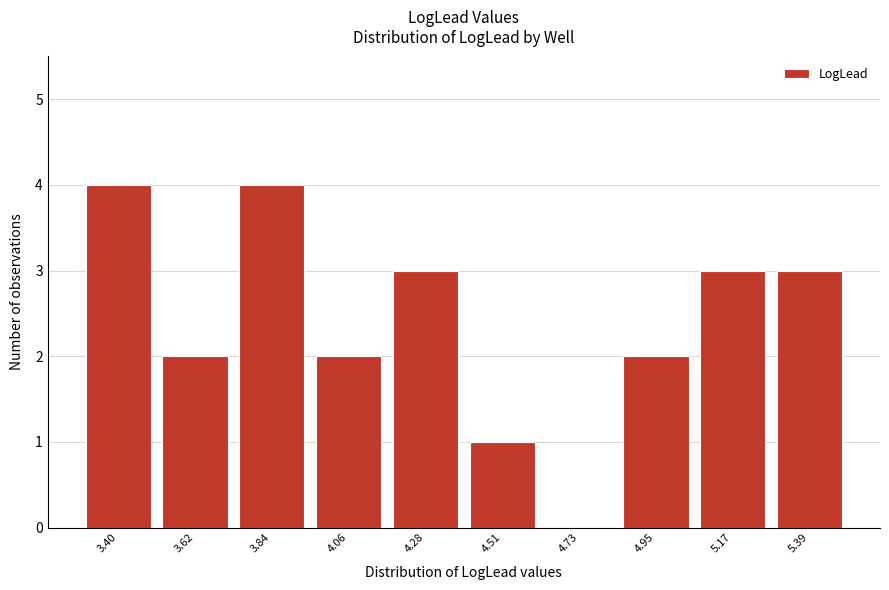

Reading left to right, list all the values displayed in this chart.

3.40=4	3.62=2	3.84=4	4.06=2	4.28=3	4.51=1	4.73=0	4.95=2	5.17=3	5.39=3